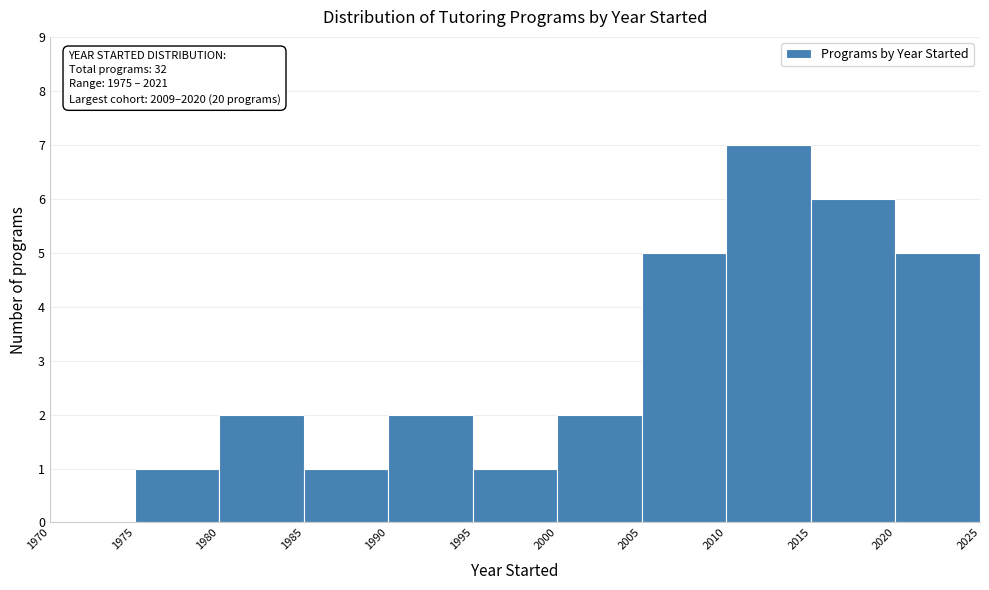

Over which range of the x-axis is the bar tallest?

2010 to 2015